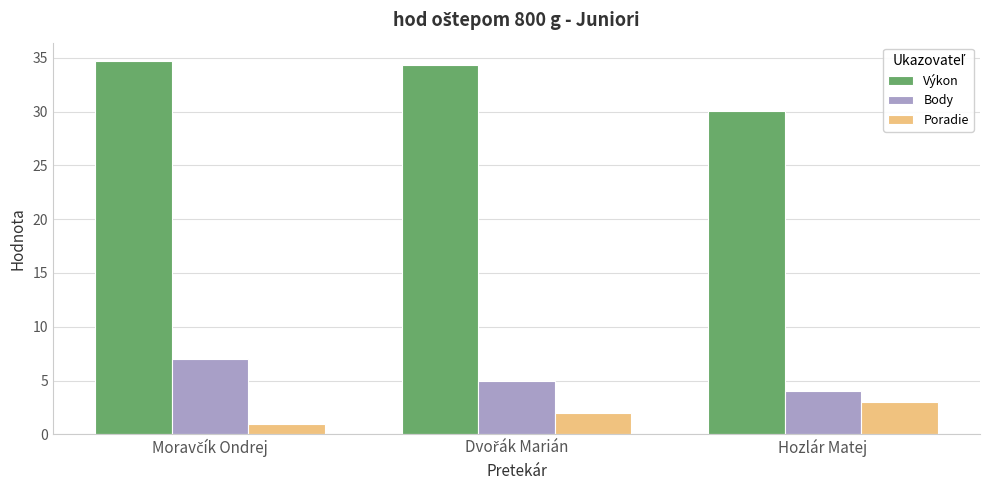

Rank the series by their maximum value, from highest to lowest.

Výkon, Body, Poradie